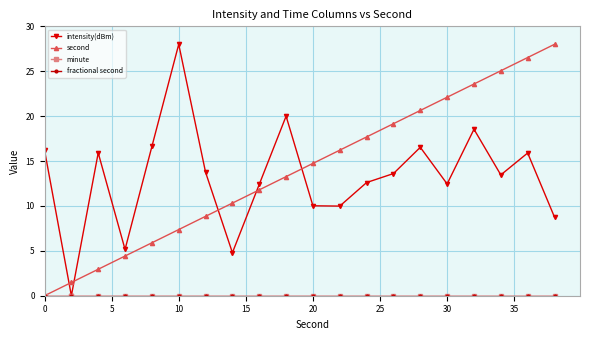

Is this an area chart (filled region under the line)?

No